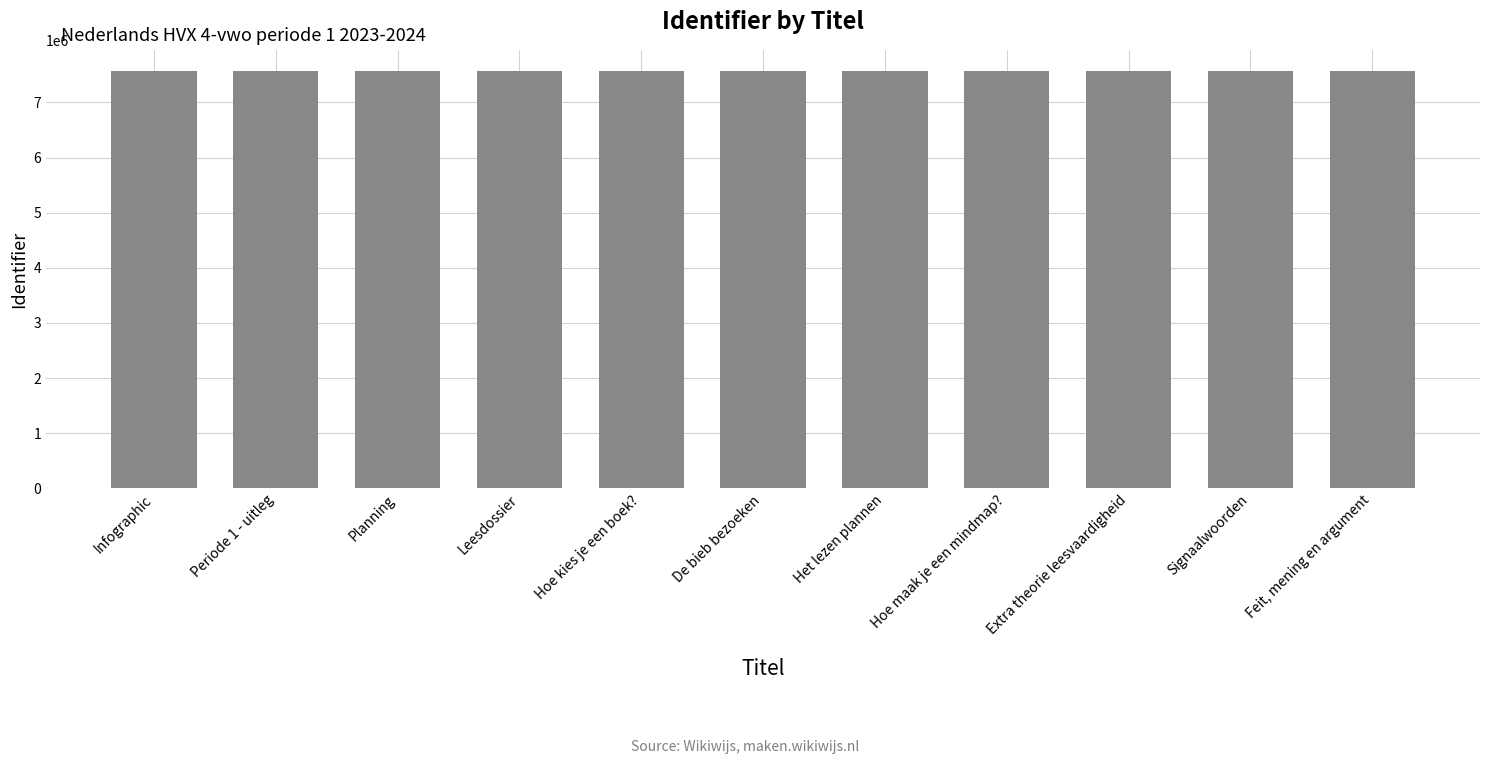

What is the value of the 3rd bar from the left?

7573764